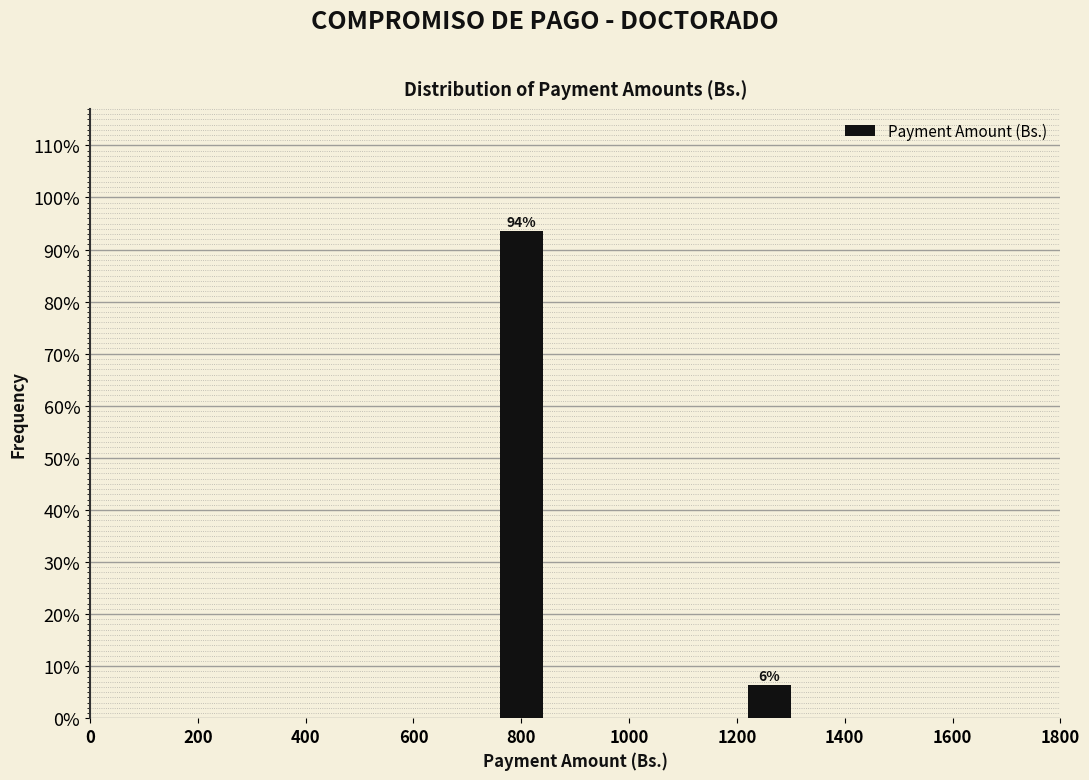

What is the approximate value at 800?

93.6